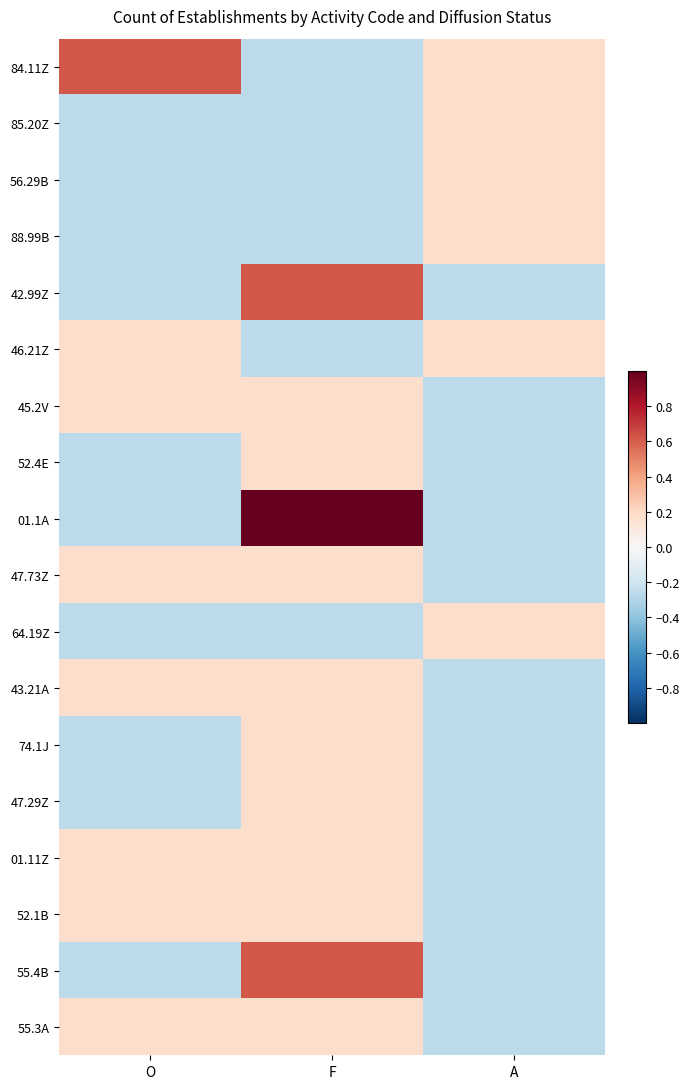

What is the total value across all series at F?

2.3